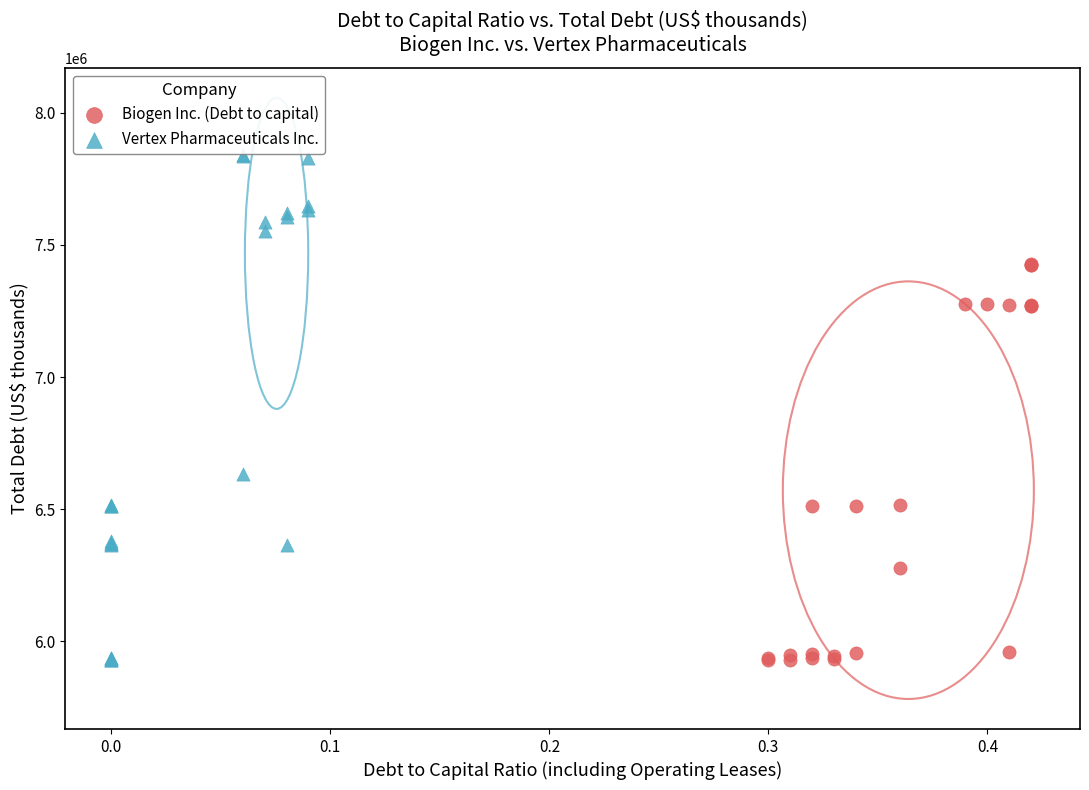

Which series has the largest Y range (max minus min)?

Vertex Pharmaceuticals Inc.